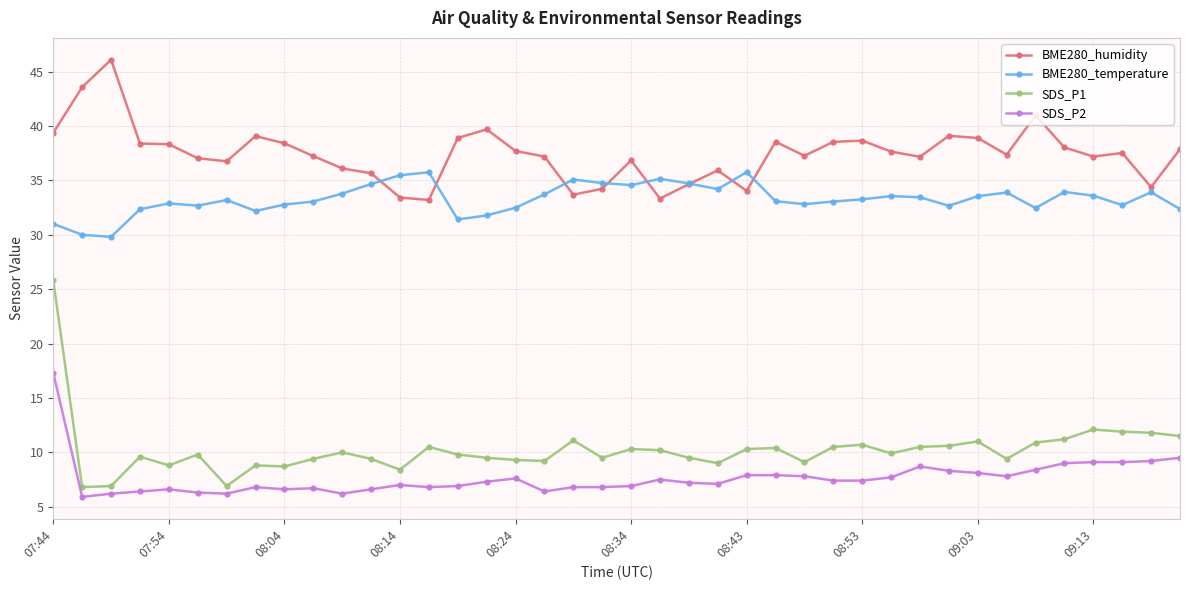

What are all the series names shown in the legend?

BME280_humidity, BME280_temperature, SDS_P1, SDS_P2